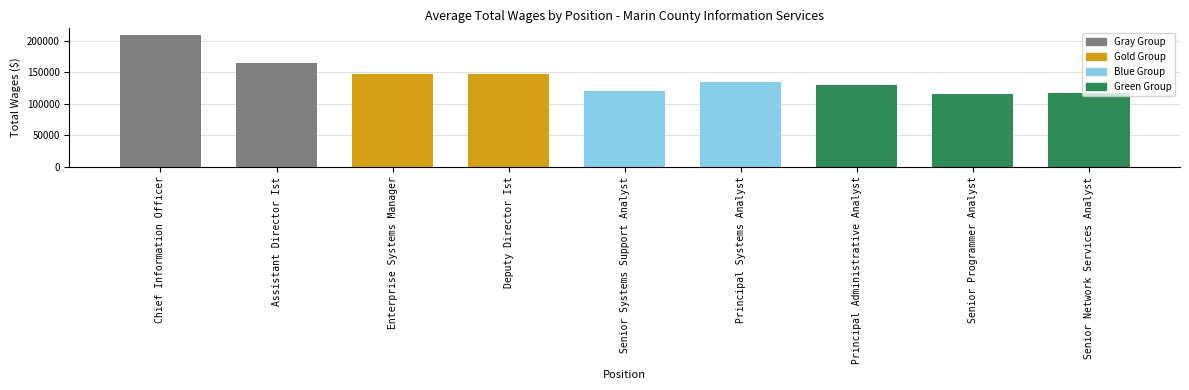

True or false: the data shows 84706.9 at Enterprise Systems Manager.

False